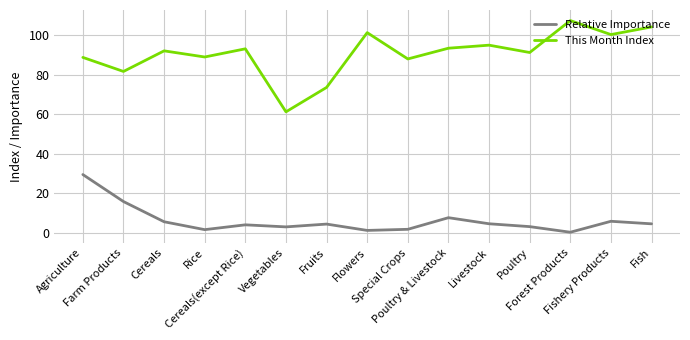

Where is the first local maximum for This Month Index?

Cereals